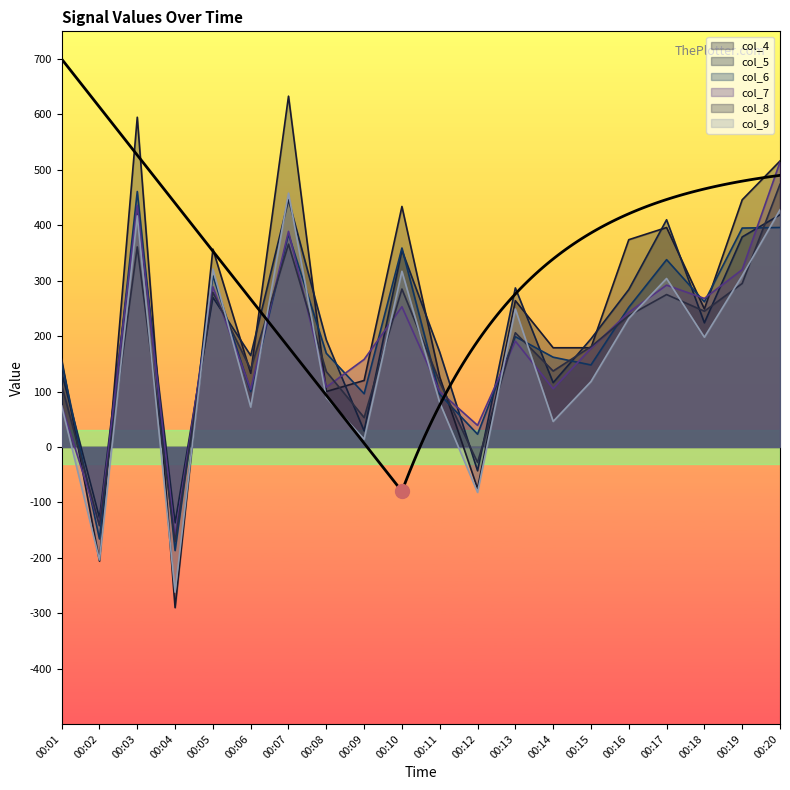

What are all the series names shown in the legend?

col_4, col_5, col_6, col_7, col_8, col_9